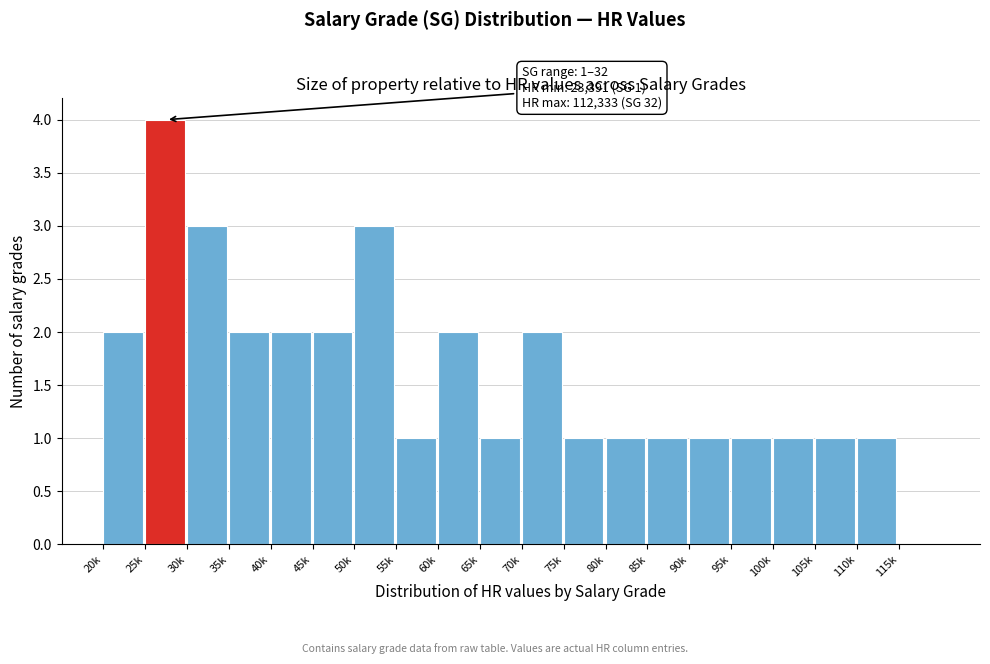

Reading left to right, transcribe all the data shown in this chart.

20k=2	25k=4	30k=3	35k=2	40k=2	45k=2	50k=3	55k=1	60k=2	65k=1	70k=2	75k=1	80k=1	85k=1	90k=1	95k=1	100k=1	105k=1	110k=1	115k=0